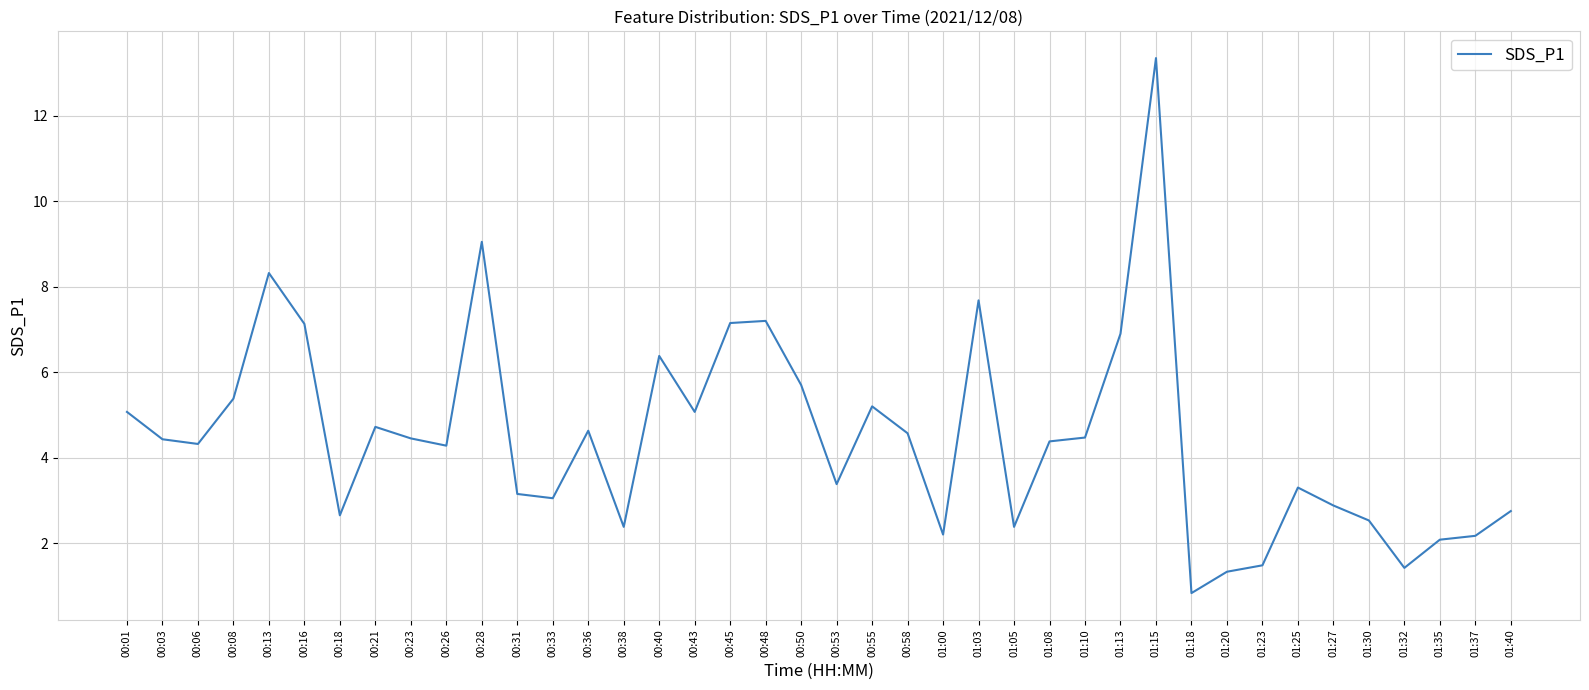

What is the approximate value at 01:27?

2.9